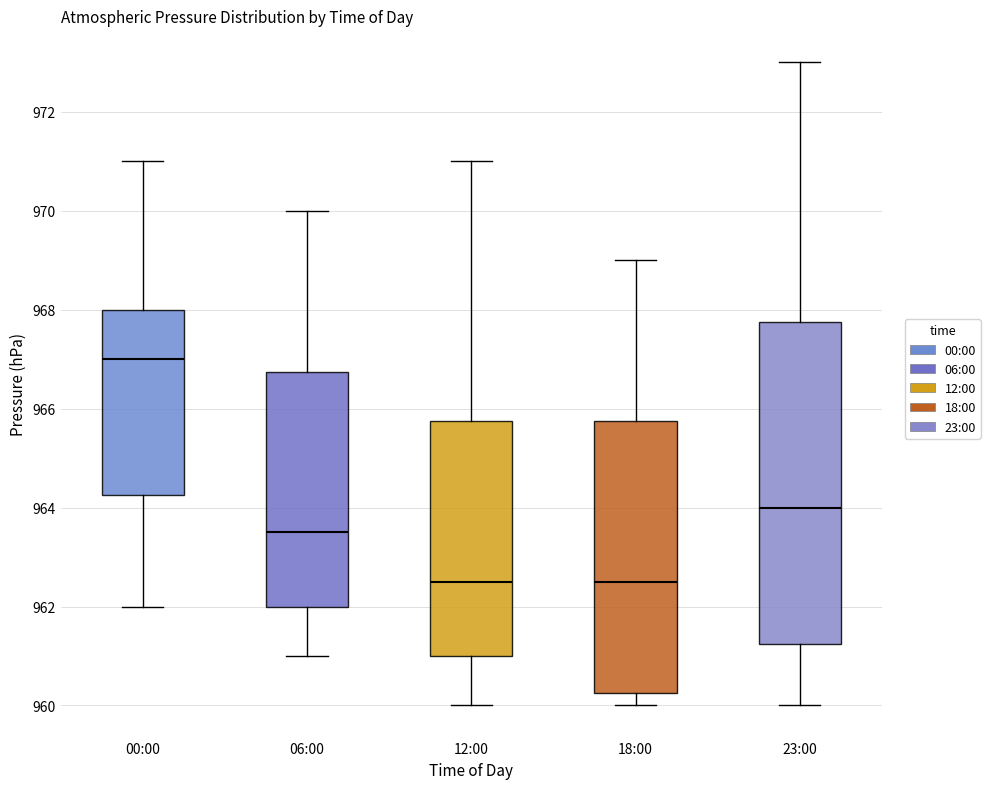

Which box is the tallest, from its lower edge to its upper edge?

23:00